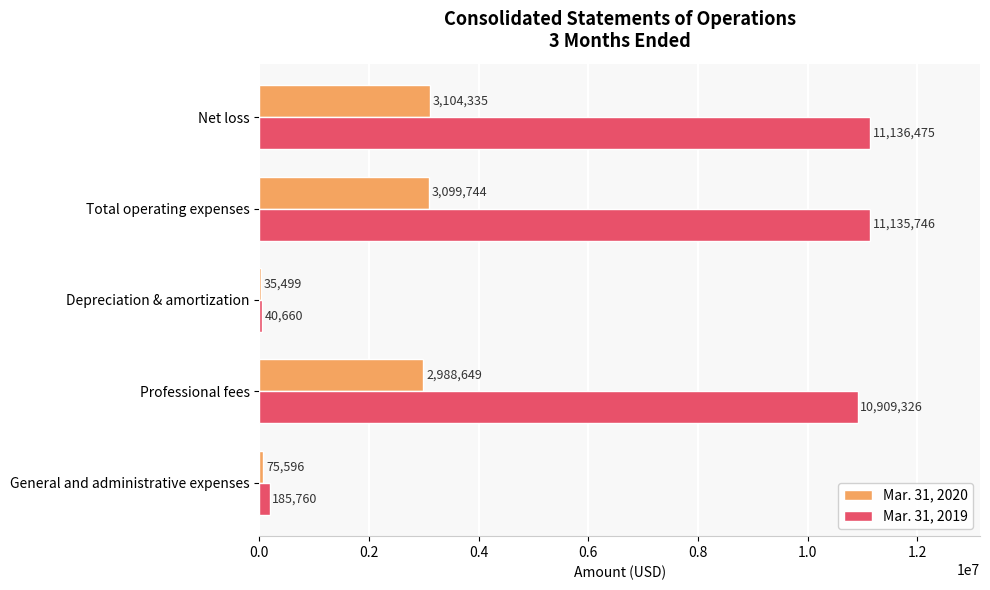

Count the number of data series in this chart.

2